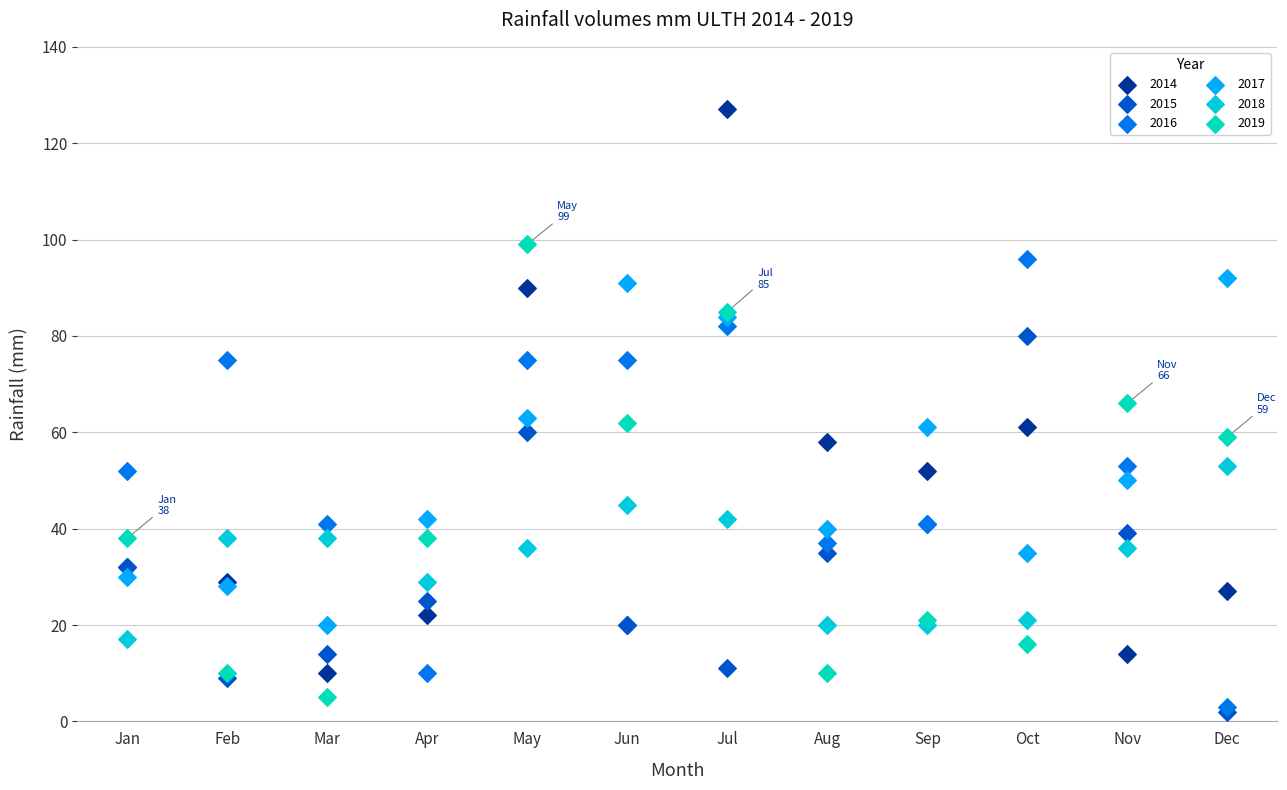

Which series has the largest Y range (max minus min)?

2014